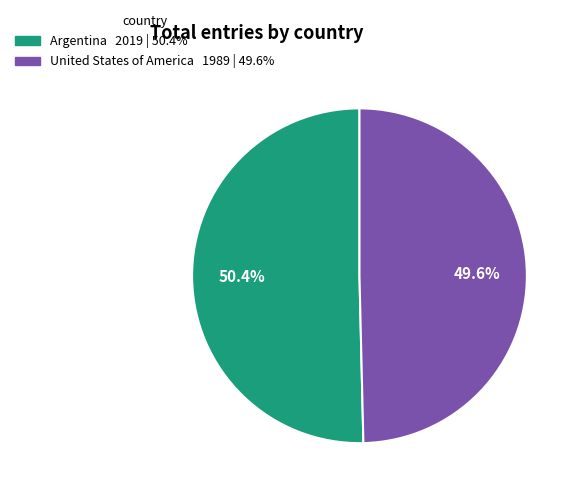

Is there a majority slice in this chart?

Yes